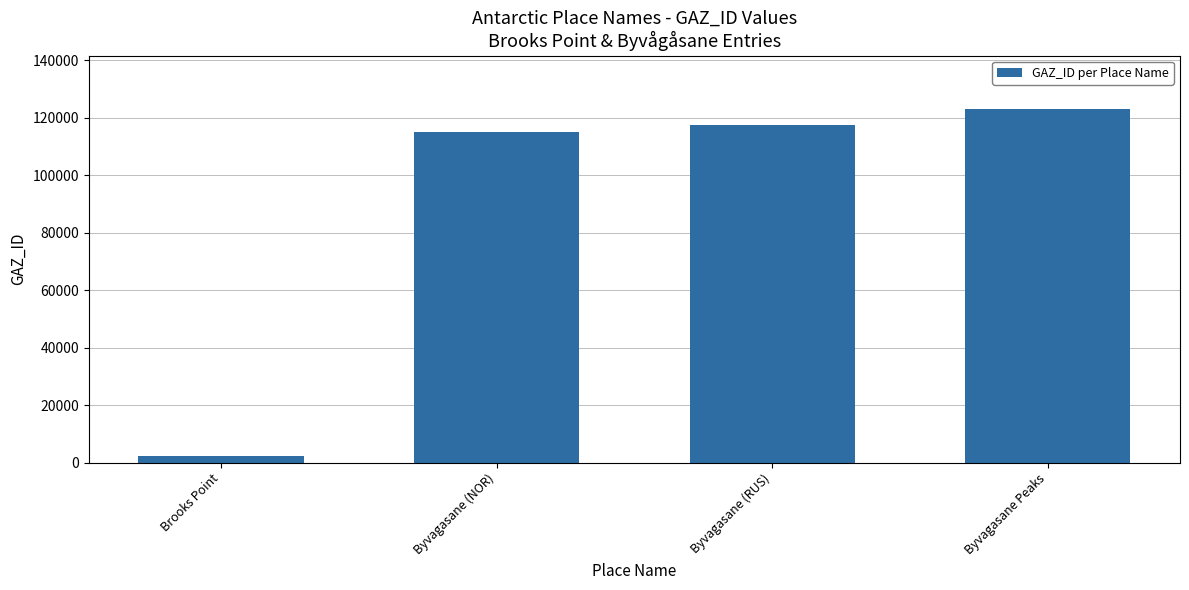

What is the change in value from Brooks Point to Byvagasane (RUS)?

+115183